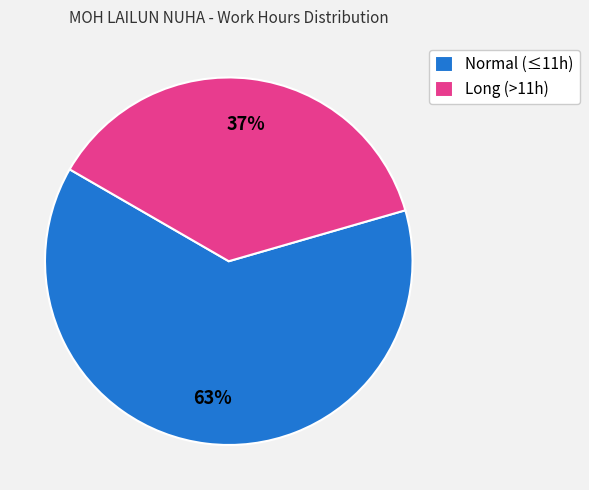

How many slices are in this pie chart?

2